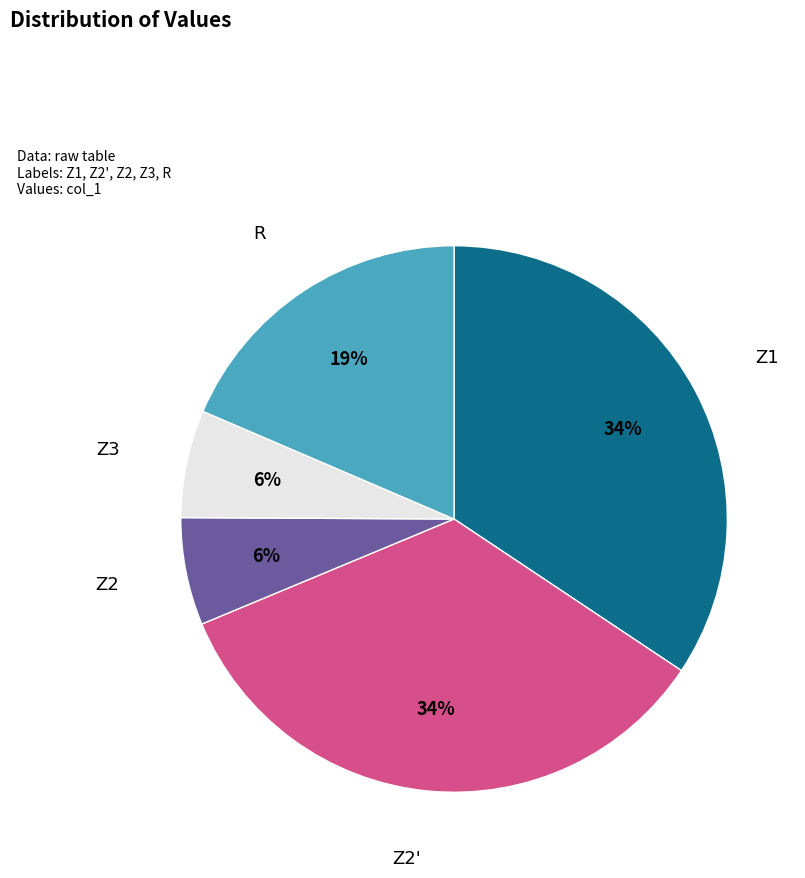

How many segments does this pie chart have?

5